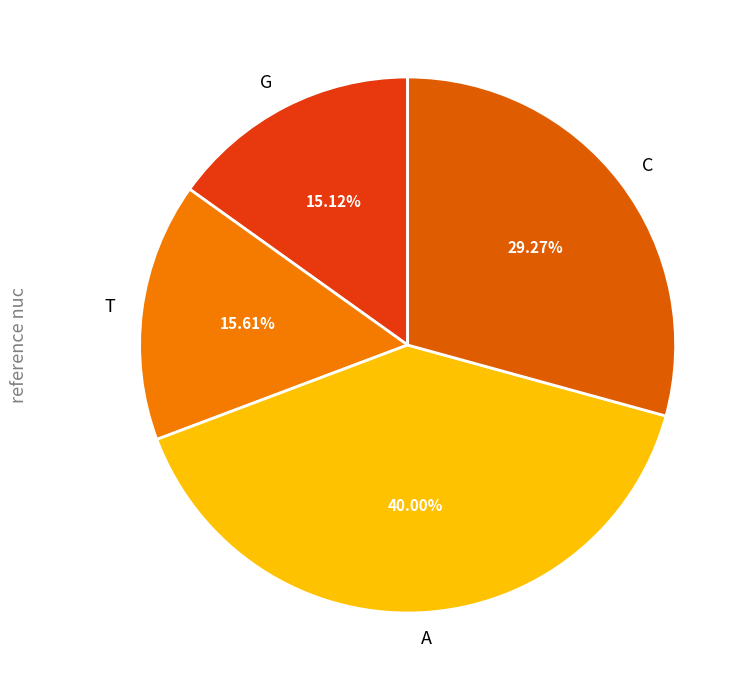

Is the sum of C and G greater than half?

No